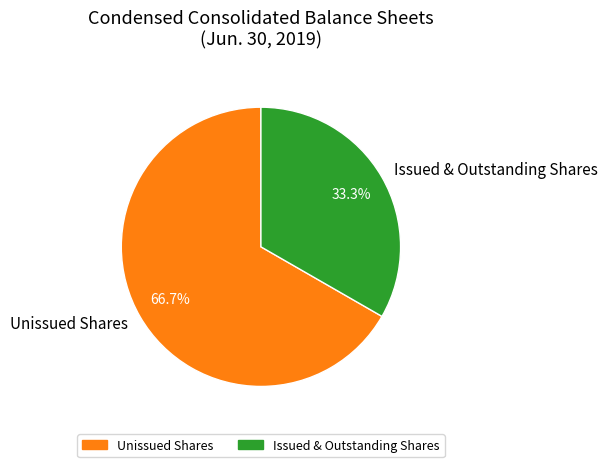

Rank the categories by value from highest to lowest.

Unissued Shares, Issued & Outstanding Shares